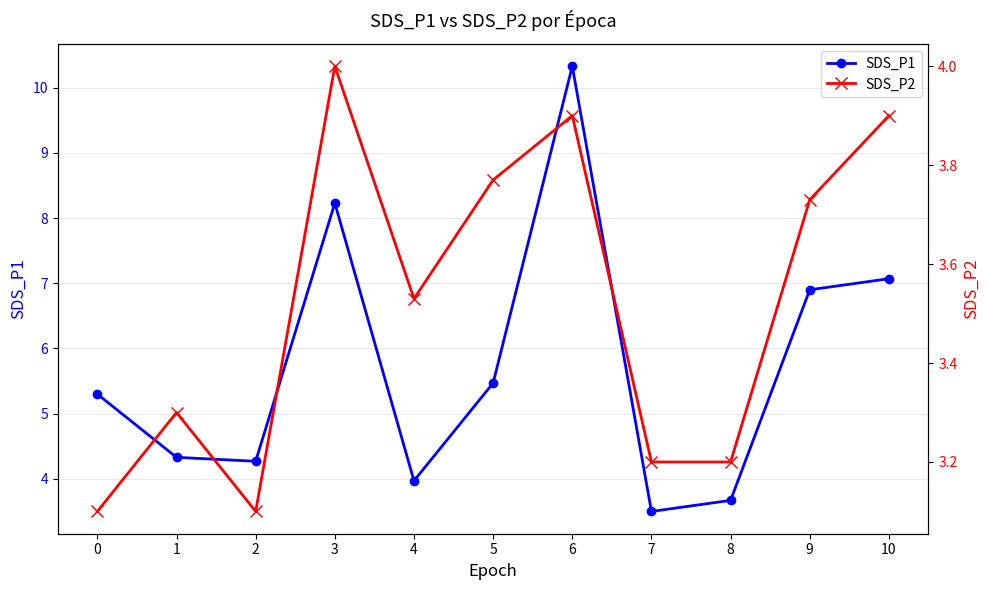

Where is the first local maximum for SDS_P2?

1